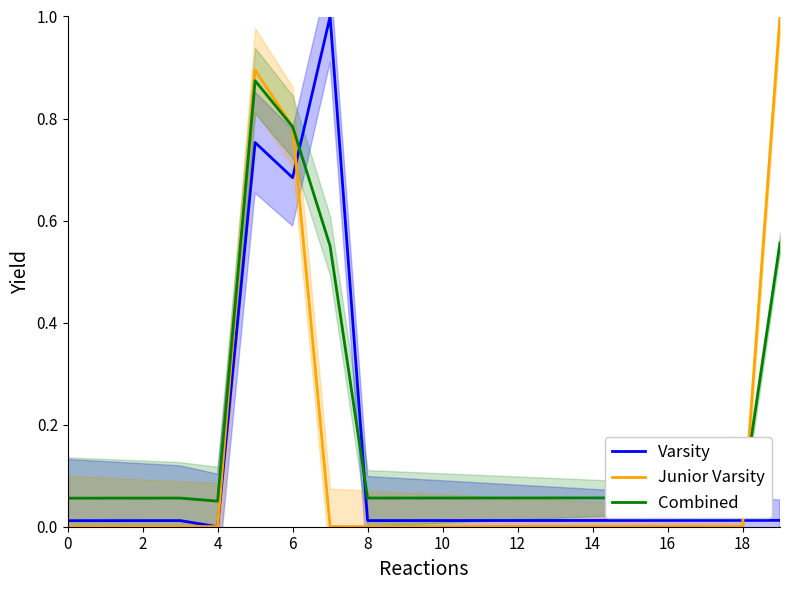

What is the average value of the Combined series?

0.2